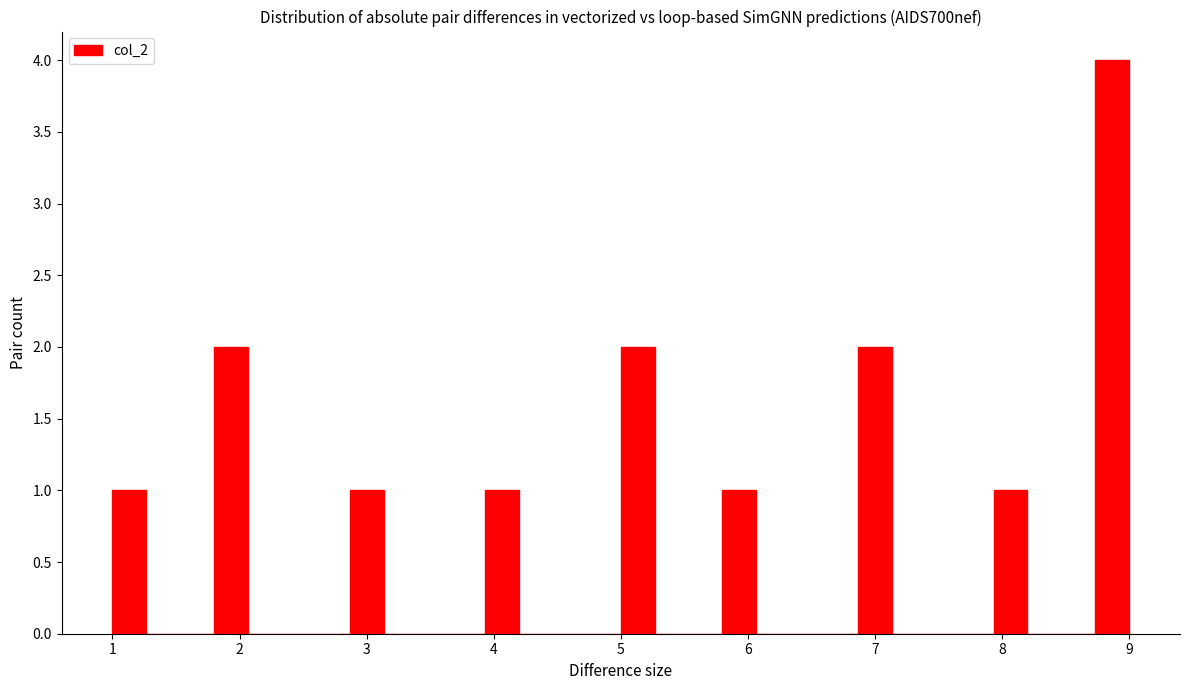

Read against the x-axis, roughly where is the centre of the tallest bar?

8.9